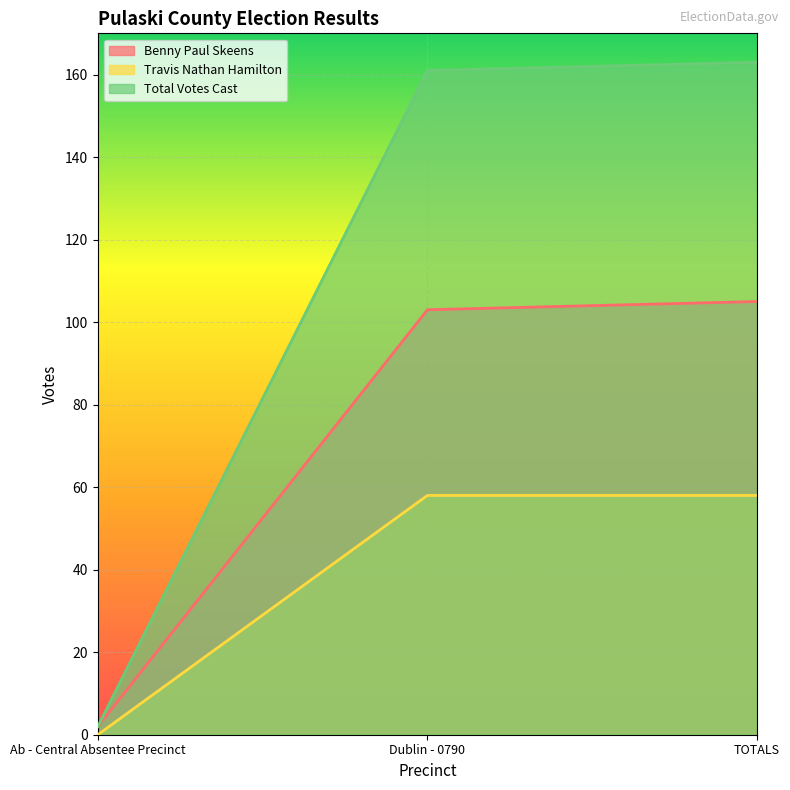

The value of Travis Nathan Hamilton at TOTALS is 58. True or false?

True